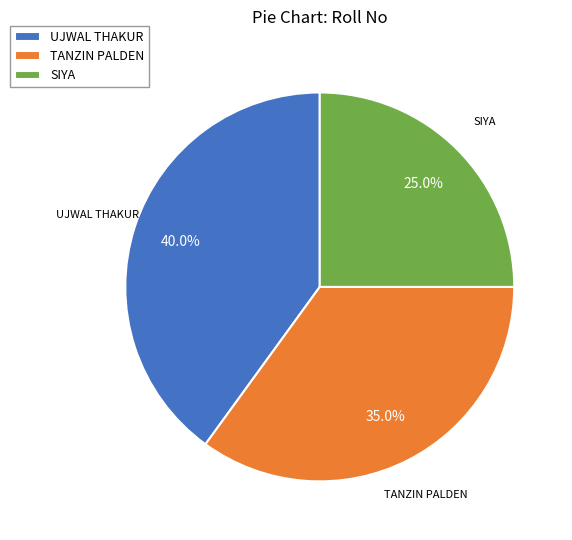

What portion of the pie excludes SIYA?

75.0%